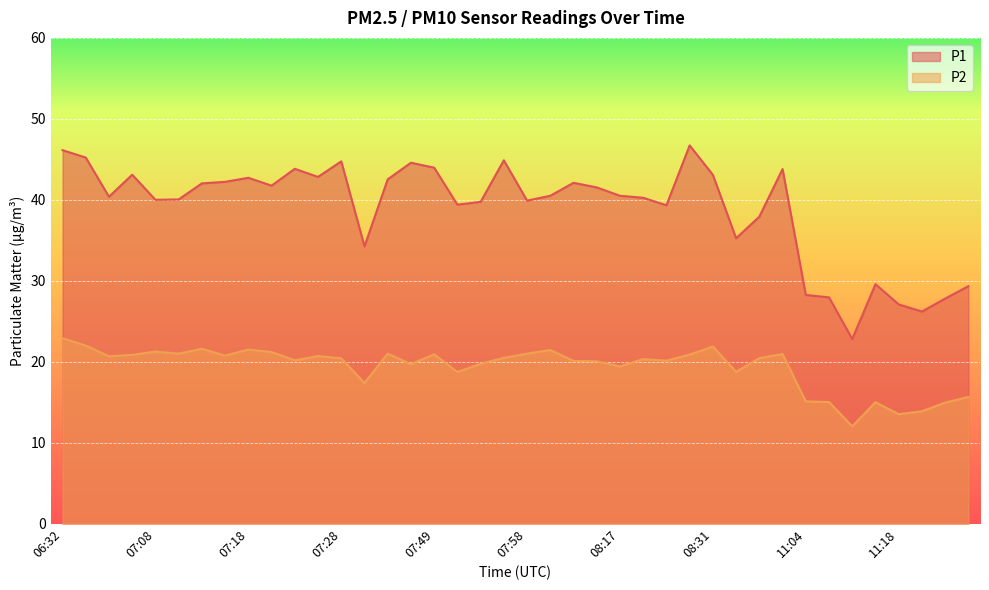

Which series has the largest total across all categories?

P1